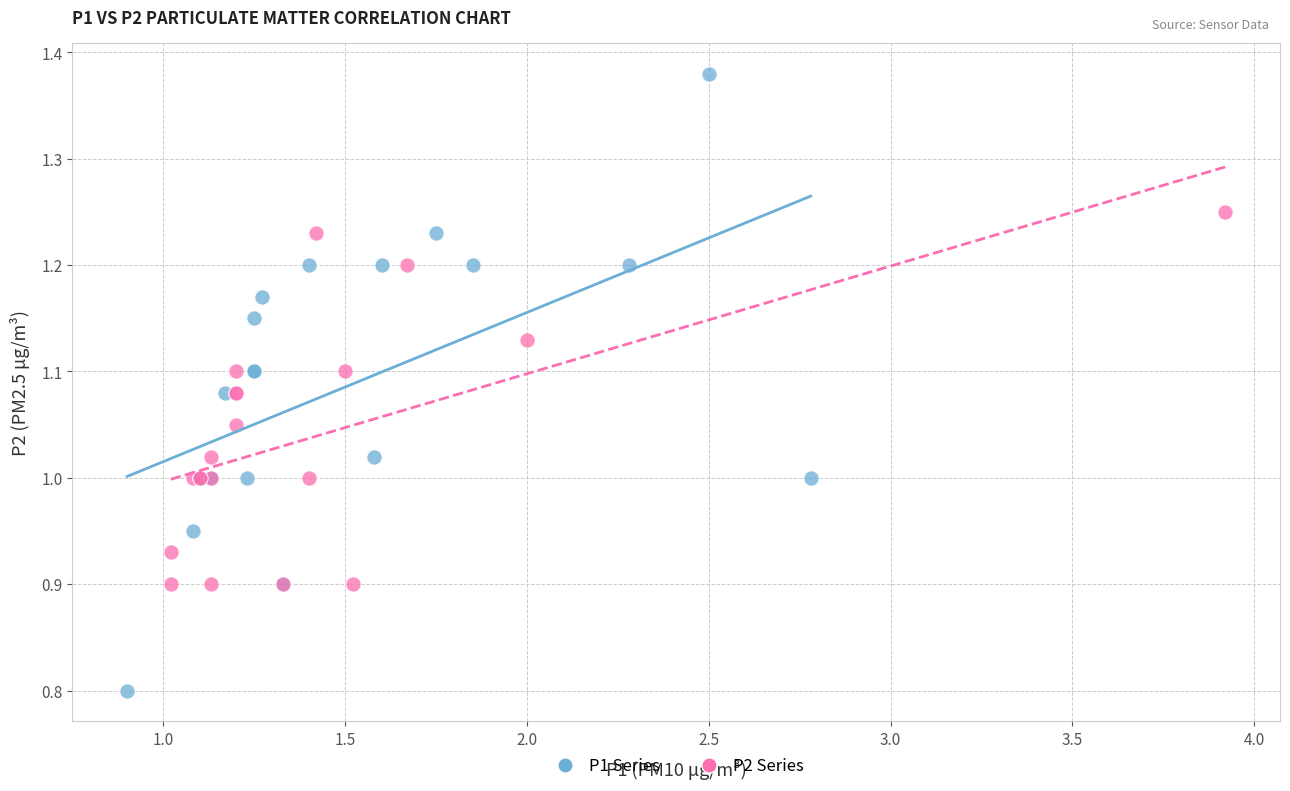

What are all the series names shown in the legend?

P1 Series, P2 Series